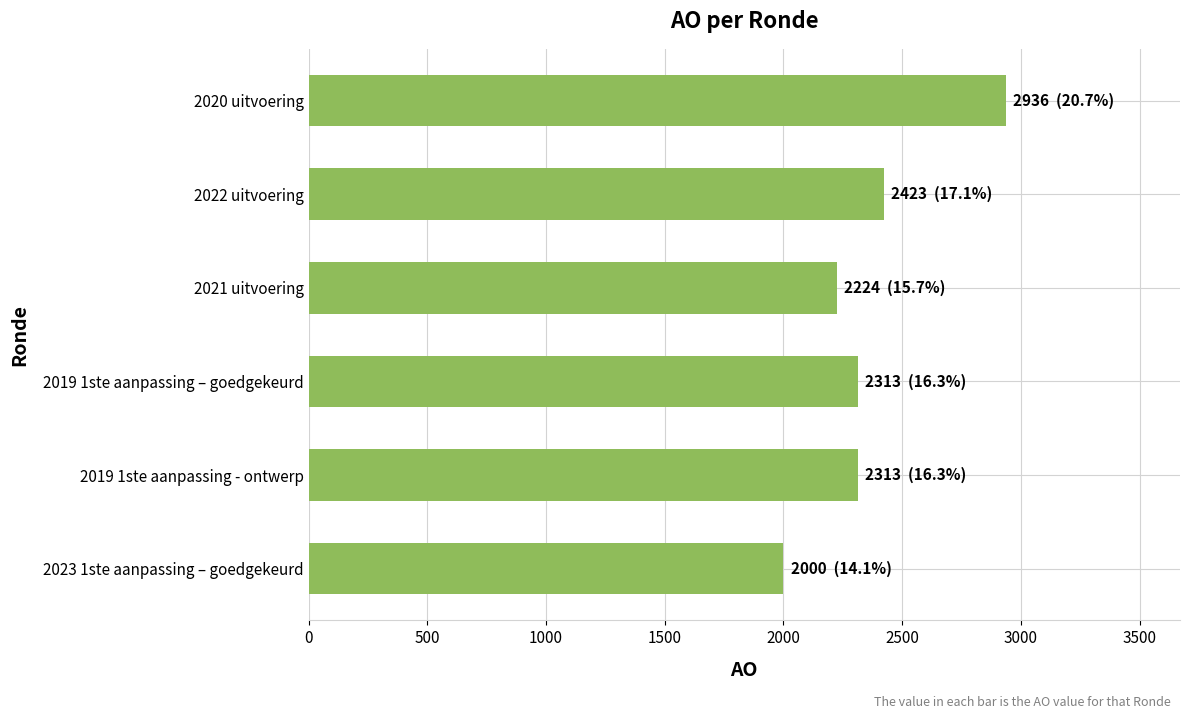

Are the bars horizontal?

Yes